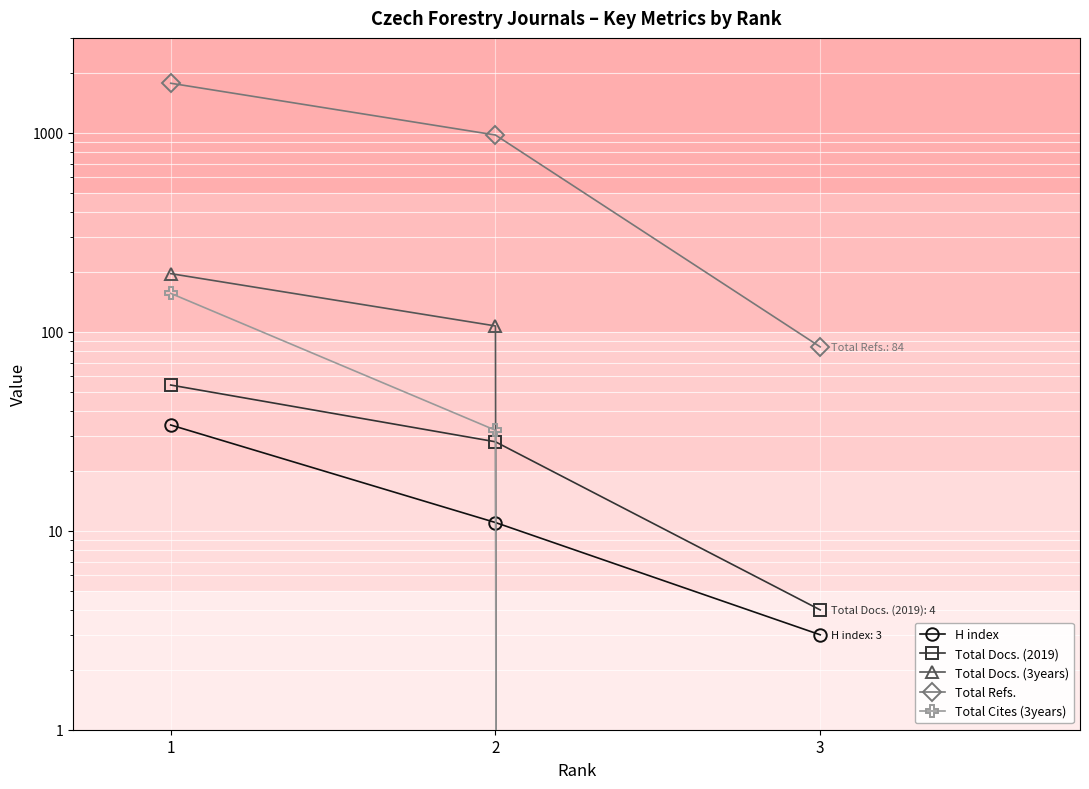

The H index series shows 60 at 1. True or false?

False